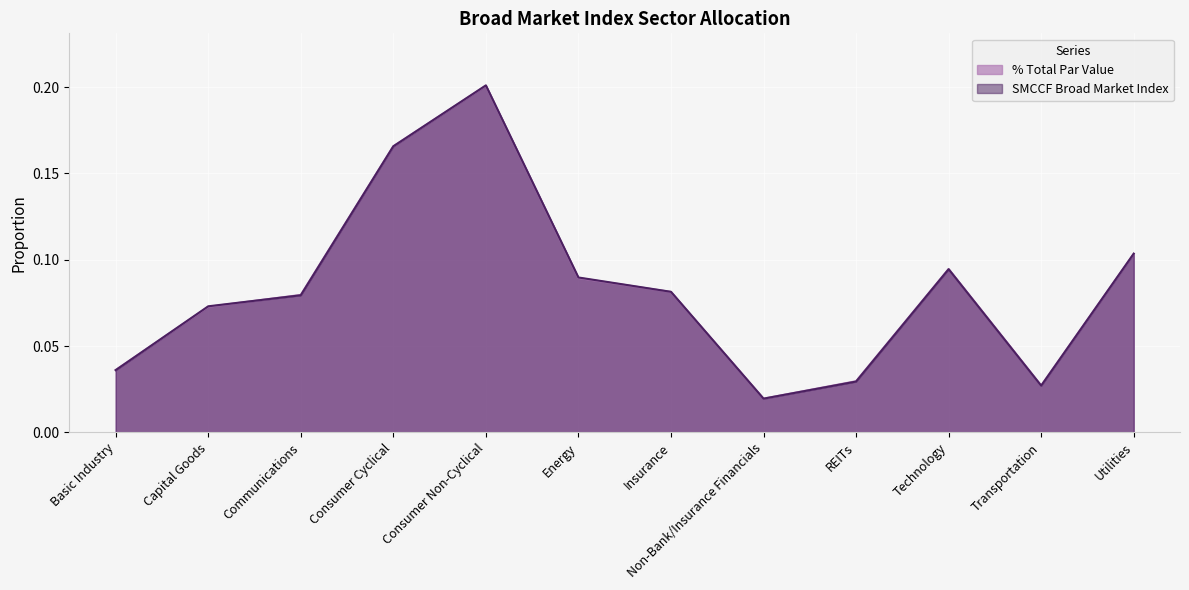

Is the value of SMCCF Broad Market Index at Technology greater than the value of % Total Par Value at REITs?

Yes